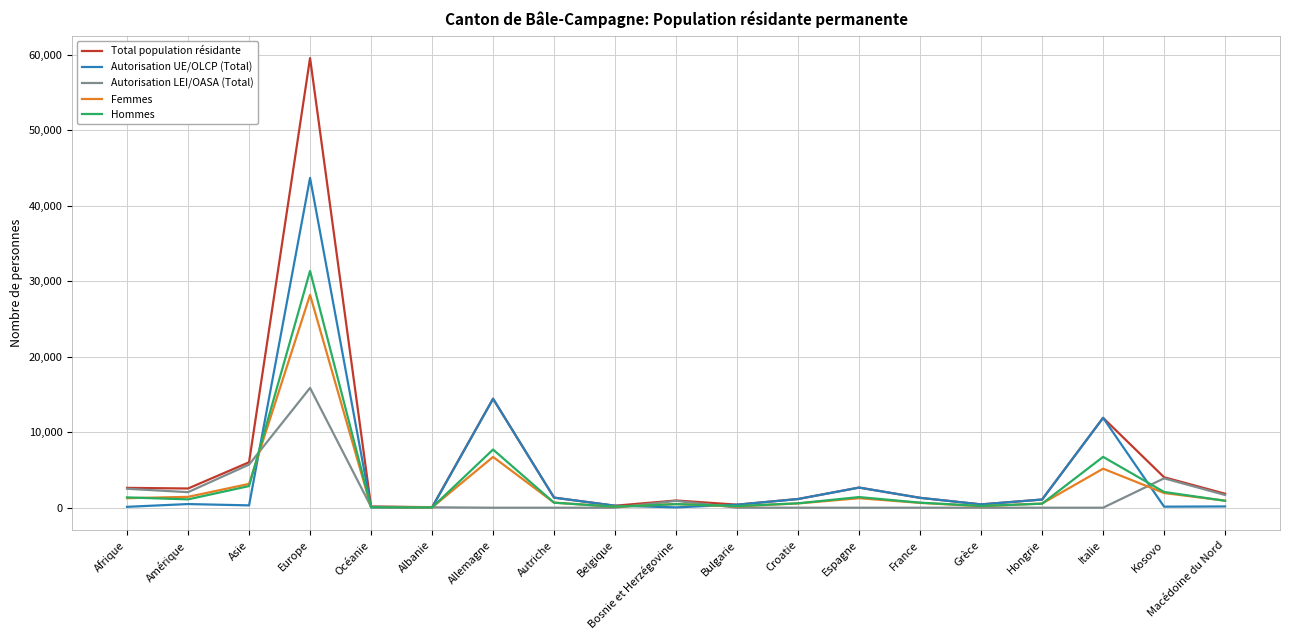

Rank the series by their maximum value, from highest to lowest.

Total population résidante, Autorisation UE/OLCP (Total), Hommes, Femmes, Autorisation LEI/OASA (Total)